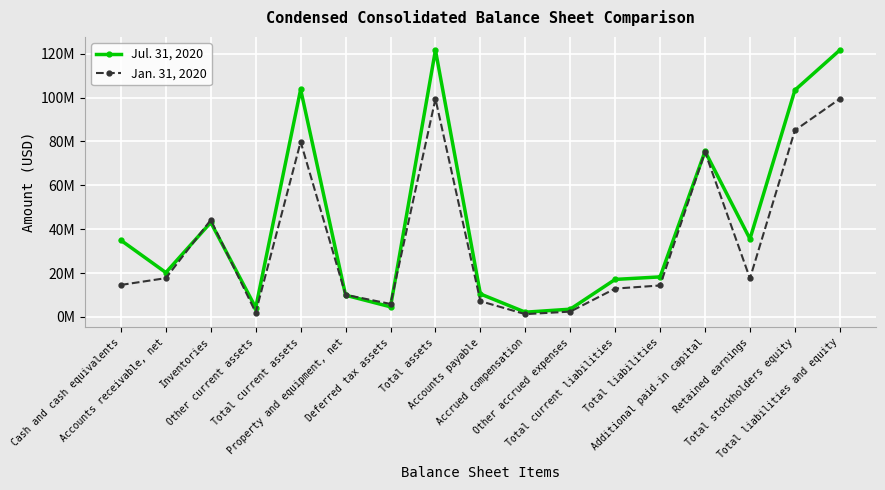

Reading left to right, transcribe all the data shown in this chart.

Jul. 31, 2020: Cash and cash equivalents=34945000	Accounts receivable, net=20243000	Inventories=43087000	Other current assets=4214000	Total current assets=103709000	Property and equipment, net=9923000	Deferred tax assets=4630000	Total assets=121622000	Accounts payable=10495000	Accrued compensation=2183000	Other accrued expenses=3555000	Total current liabilities=17120000	Total liabilities=18265000	Additional paid-in capital=75494000	Retained earnings=35554000	Total stockholders equity=103357000	Total liabilities and equity=121622000
Jan. 31, 2020: Cash and cash equivalents=14606000	Accounts receivable, net=17702000	Inventories=44238000	Other current assets=2033000	Total current assets=79807000	Property and equipment, net=10113000	Deferred tax assets=5939000	Total assets=99405000	Accounts payable=7204000	Accrued compensation=1300000	Other accrued expenses=2445000	Total current liabilities=12939000	Total liabilities=14353000	Additional paid-in capital=75171000	Retained earnings=17581000	Total stockholders equity=85052000	Total liabilities and equity=99405000